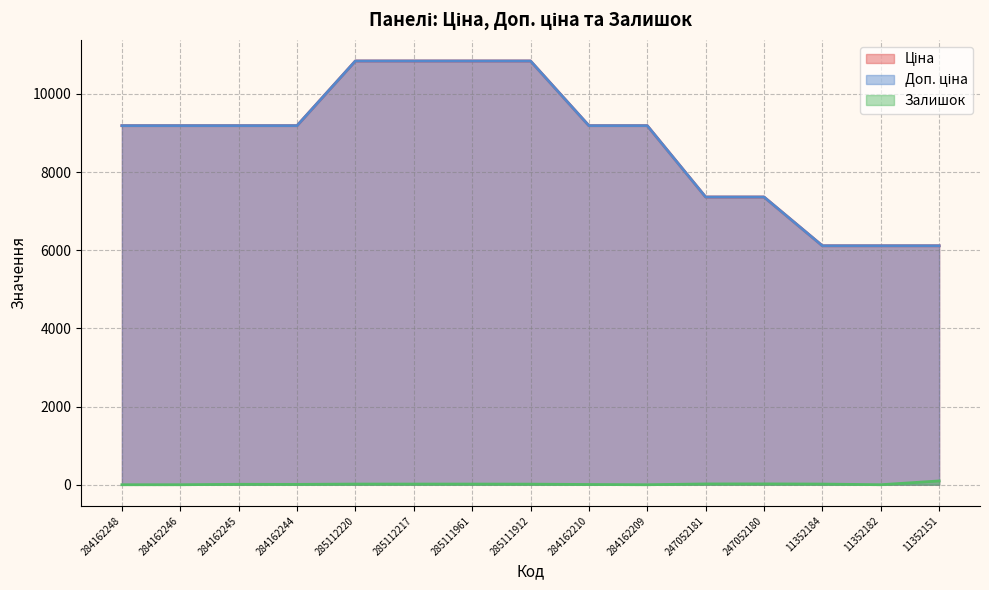

Which series has the widest spread of values?

Ціна